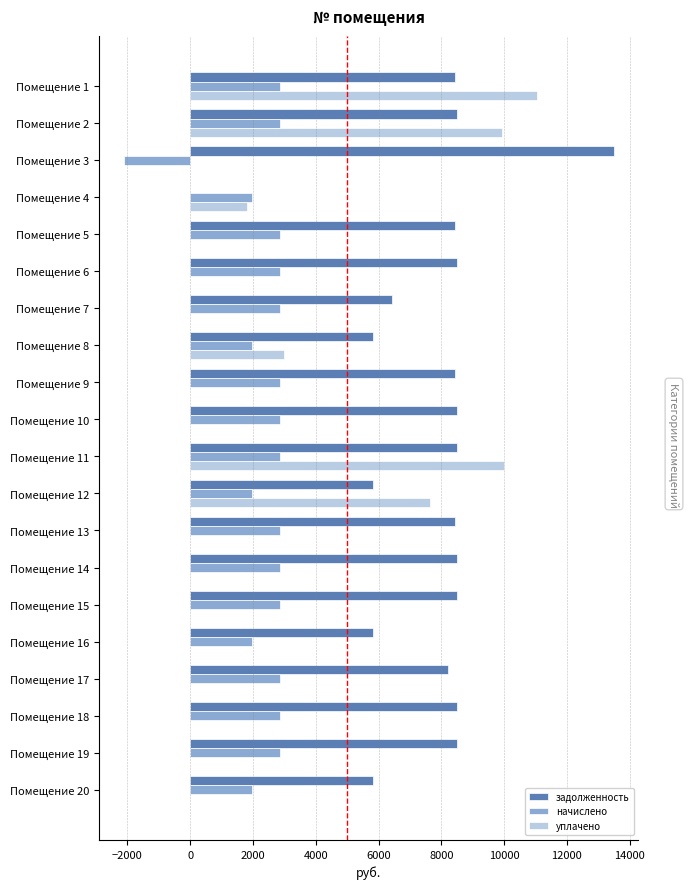

At which category does the chart reach its peak across all series?

Помещение 3